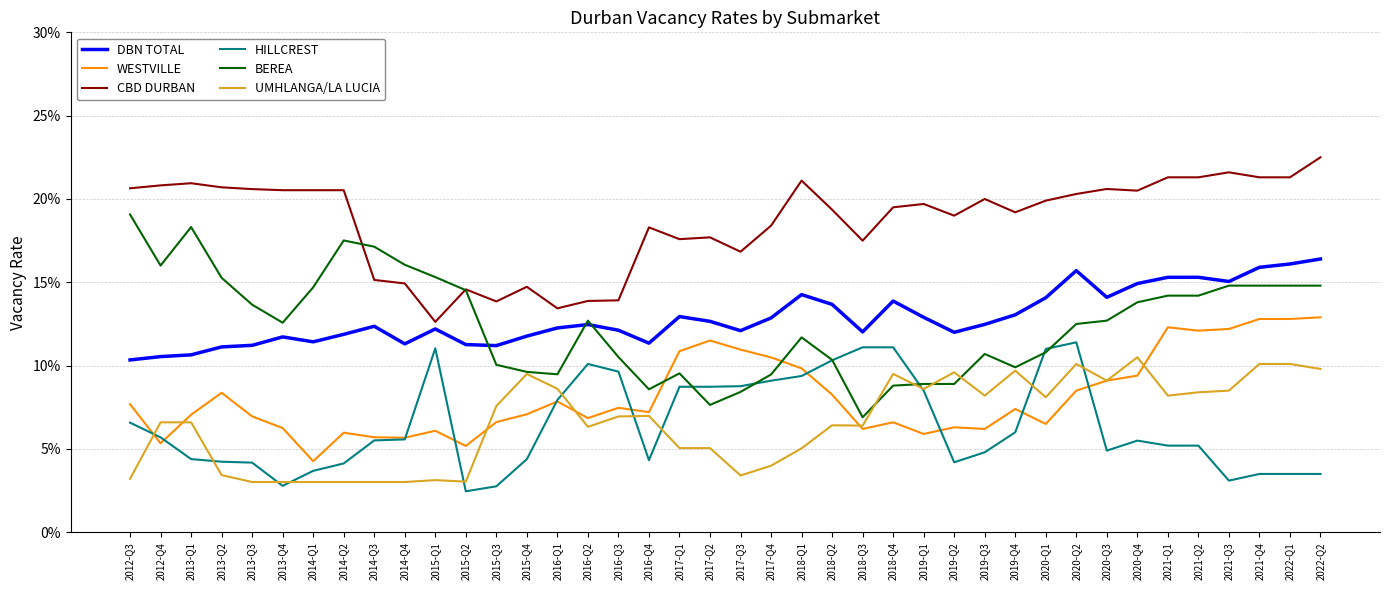

At which category does the chart reach its minimum across all series?

2015-Q2